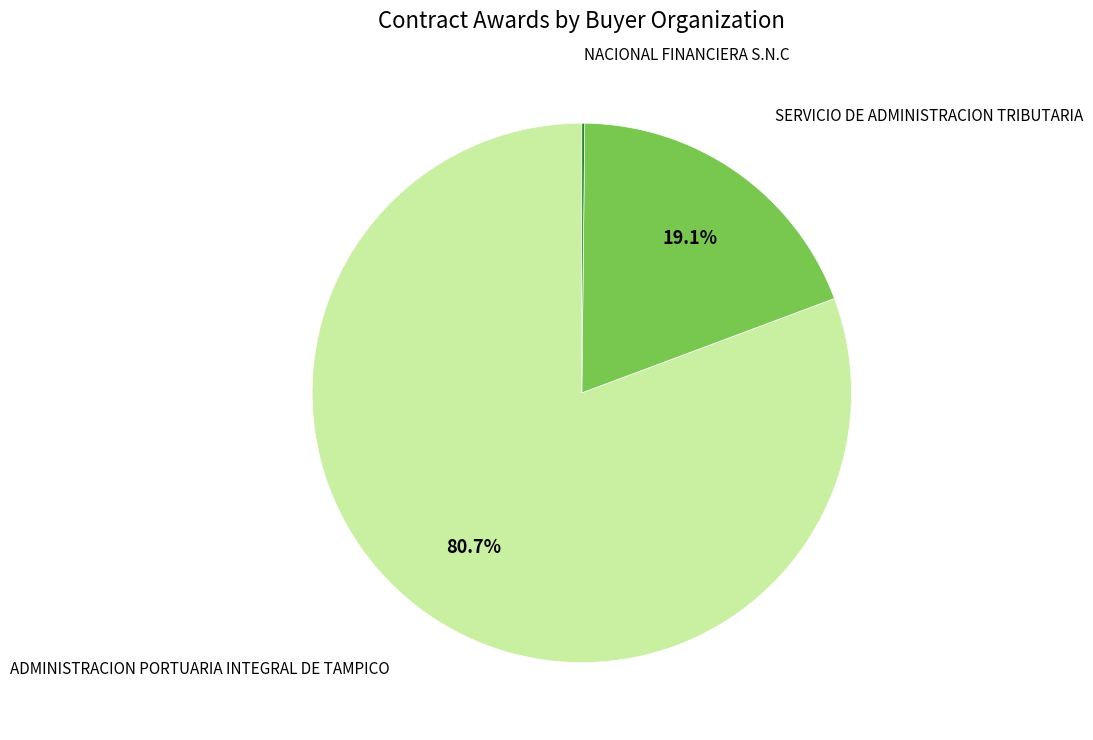

What is the ratio of the value at ADMINISTRACION PORTUARIA INTEGRAL DE TAMPICO to the value at SERVICIO DE ADMINISTRACION TRIBUTARIA?

4.2